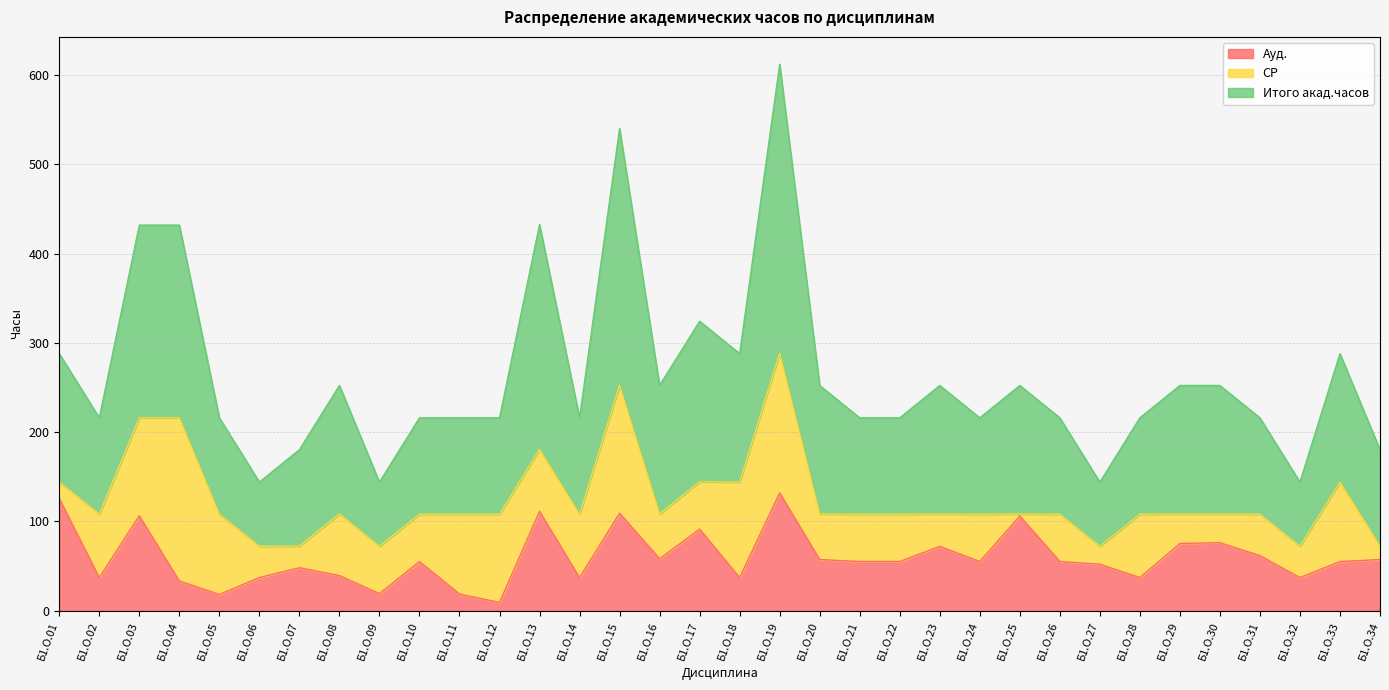

At which label does Итого акад.часов reach its minimum?

Б1.О.06